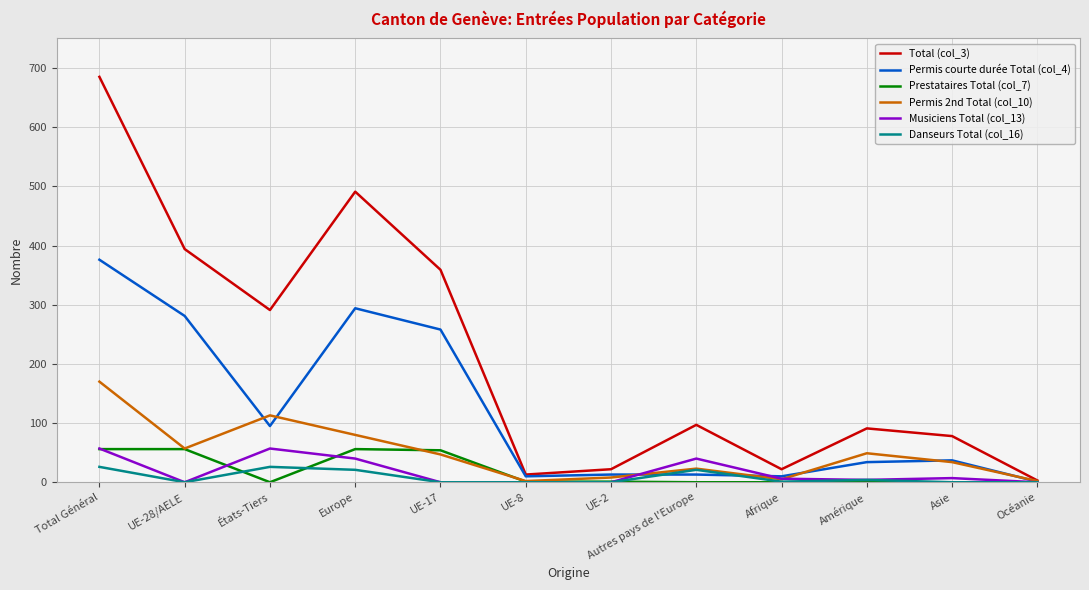

Where does the Total (col_3) series first go above 97?

Total Général